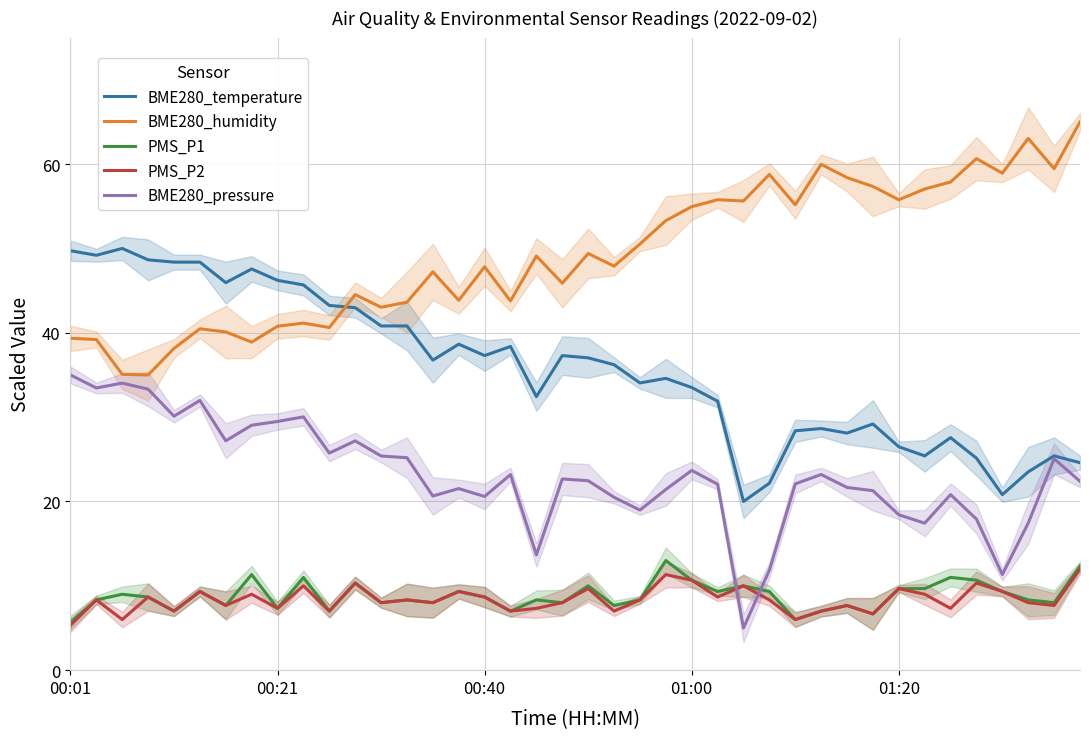

At 38, list the series in order from smallest to largest.

PMS_P2, PMS_P1, BME280_pressure, BME280_temperature, BME280_humidity